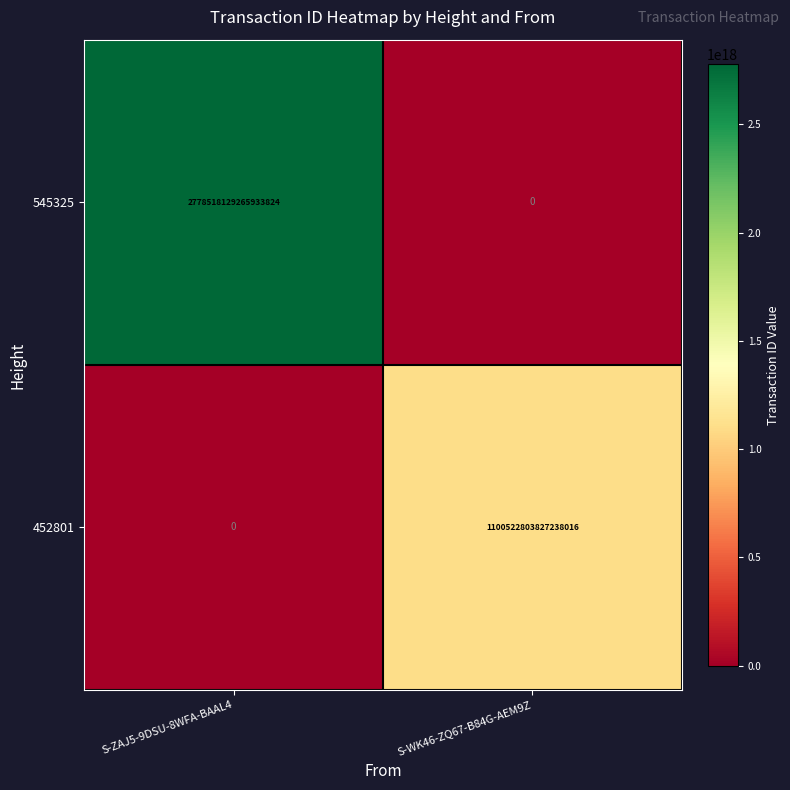

At which label does 545325 reach its minimum?

S-WK46-ZQ67-B84G-AEM9Z